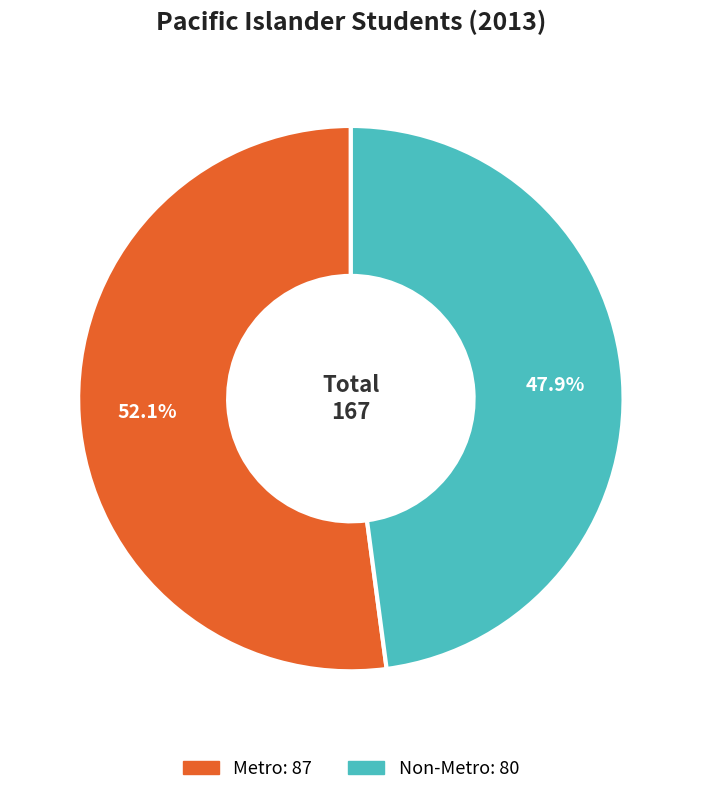

Which category has the biggest portion of the pie?

Metro